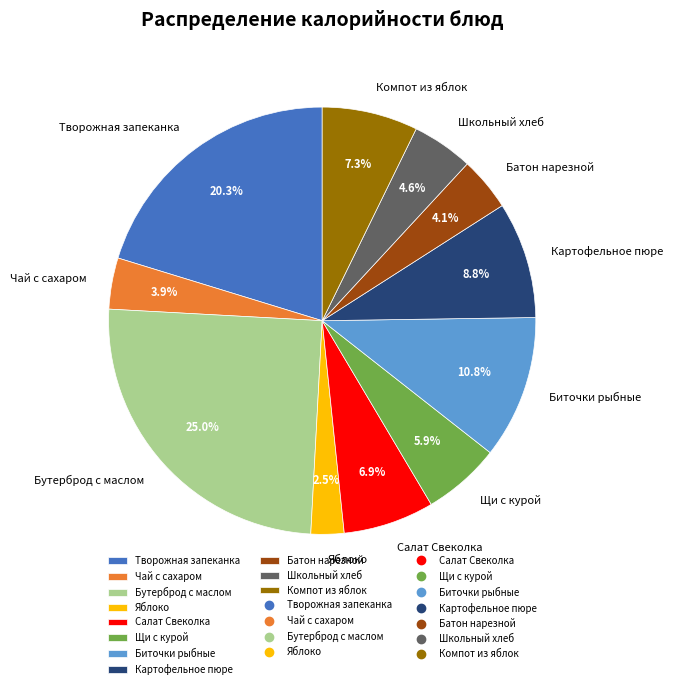

Combined, what portion of the pie is Картофельное пюре and Творожная запеканка?

29.1%